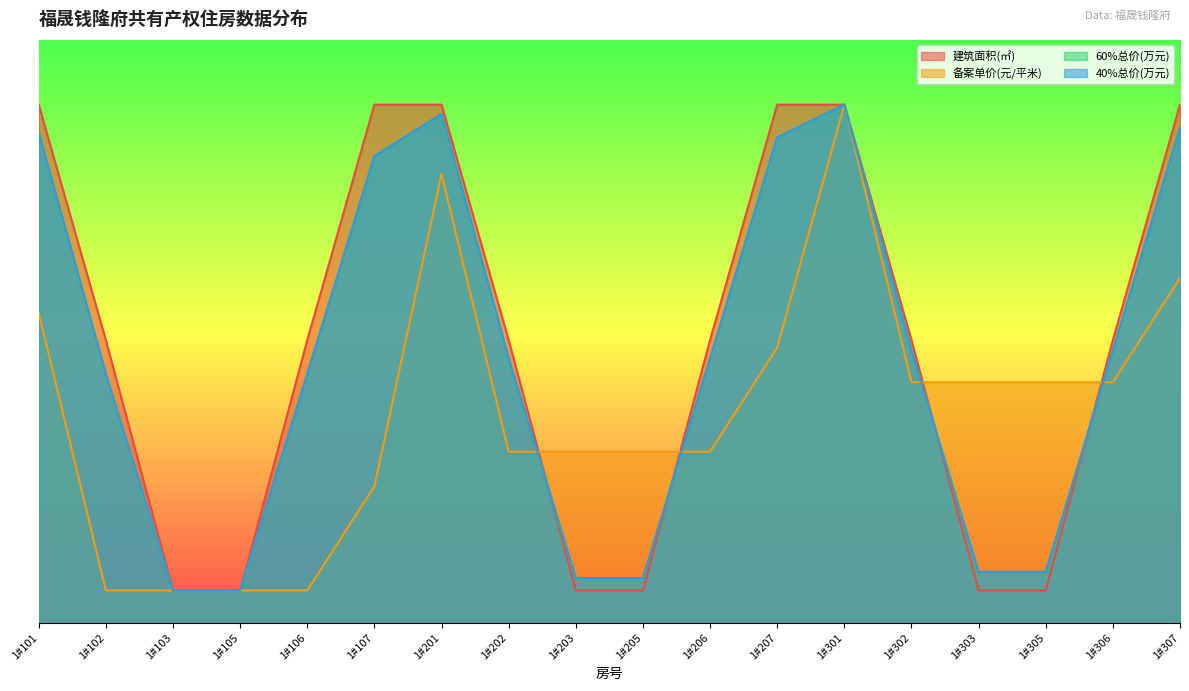

Does the chart display data point markers on the line(s)?

No